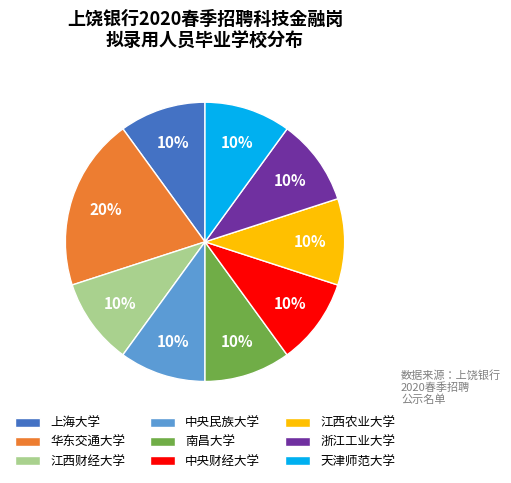

Which has a higher value, 华东交通大学 or 中央民族大学?

华东交通大学